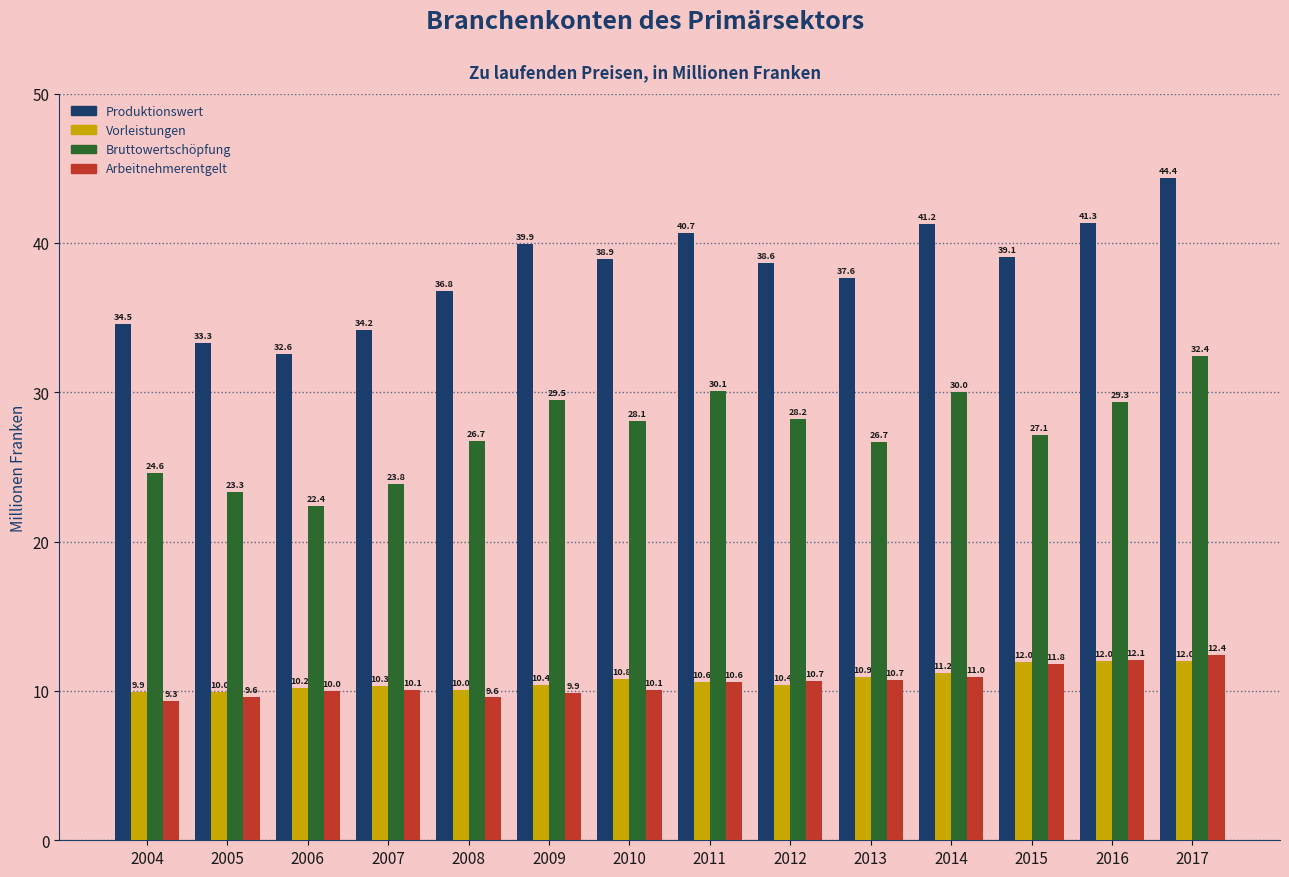

Reading right to left, list all the values displayed in this chart.

Produktionswert: 2017=44.4	2016=41.3	2015=39.1	2014=41.2	2013=37.6	2012=38.6	2011=40.7	2010=38.9	2009=39.9	2008=36.8	2007=34.2	2006=32.6	2005=33.3	2004=34.5
Vorleistungen: 2017=12.0	2016=12.0	2015=12.0	2014=11.2	2013=10.9	2012=10.4	2011=10.6	2010=10.8	2009=10.4	2008=10.0	2007=10.3	2006=10.2	2005=10.0	2004=9.9
Bruttowertschöpfung: 2017=32.4	2016=29.3	2015=27.1	2014=30.0	2013=26.7	2012=28.2	2011=30.1	2010=28.1	2009=29.5	2008=26.7	2007=23.8	2006=22.4	2005=23.3	2004=24.6
Arbeitnehmerentgelt: 2017=12.4	2016=12.1	2015=11.8	2014=11.0	2013=10.7	2012=10.7	2011=10.6	2010=10.1	2009=9.9	2008=9.6	2007=10.1	2006=10.0	2005=9.6	2004=9.3